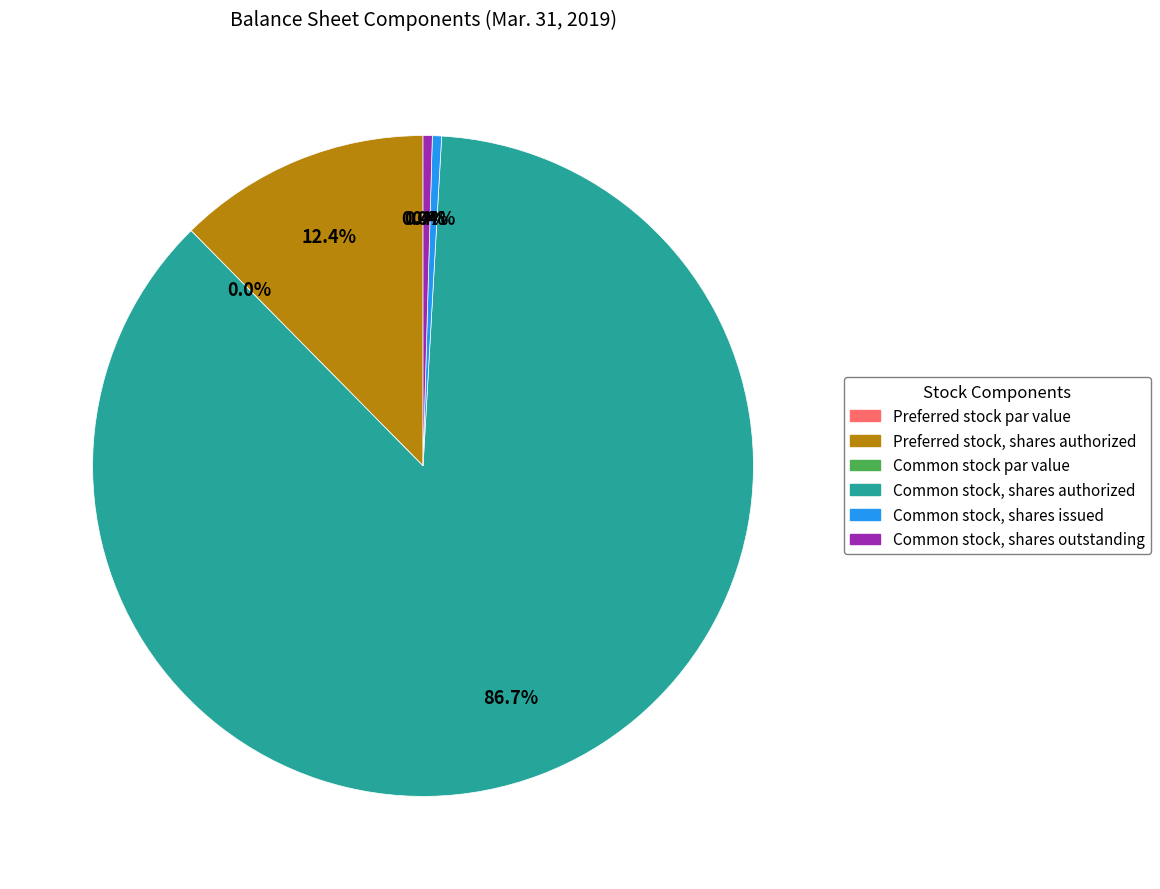

Which category has the biggest portion of the pie?

Common stock, shares authorized